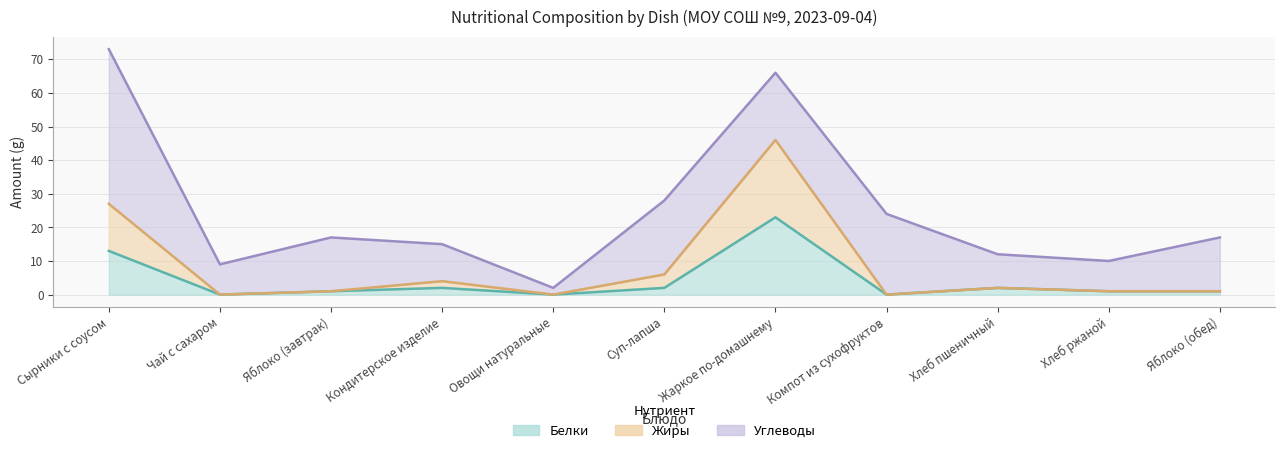

How many data points in Белки are less than 1?

3